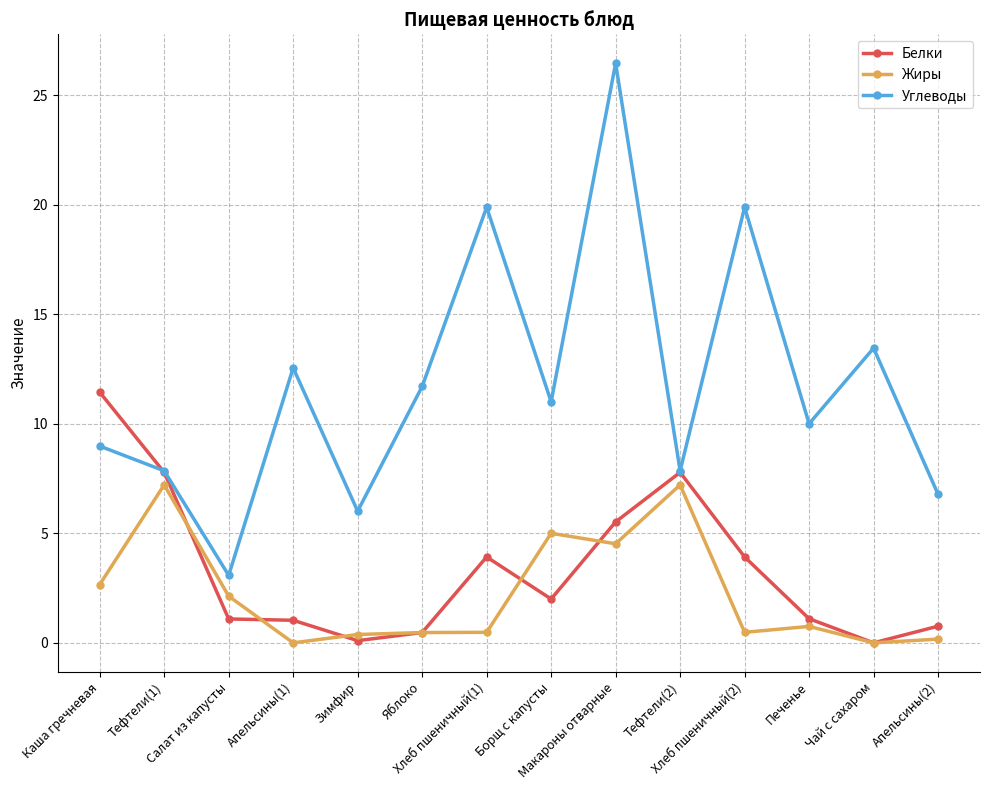

What is the sum of the Белки values at Зимфир and Чай с сахаром?

0.1